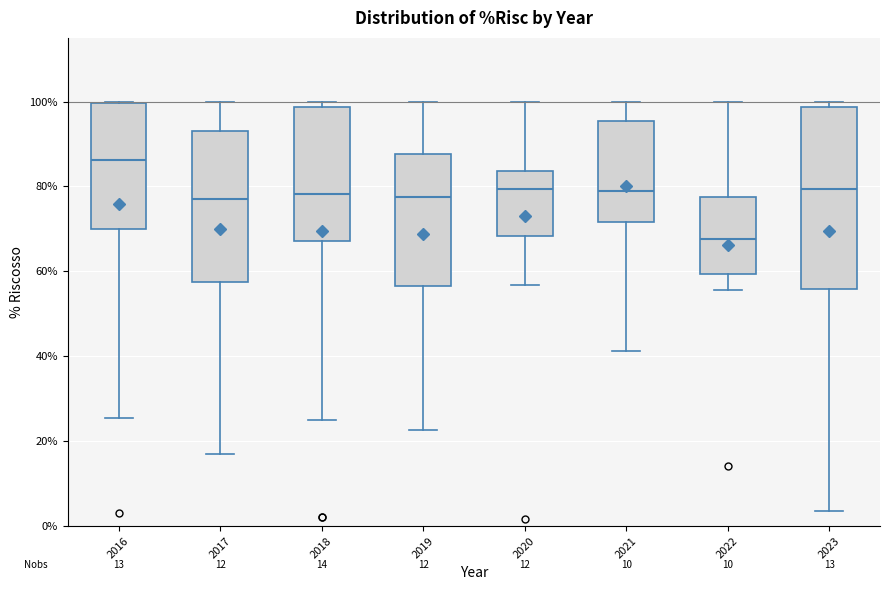

Which box has the highest median line?

2016